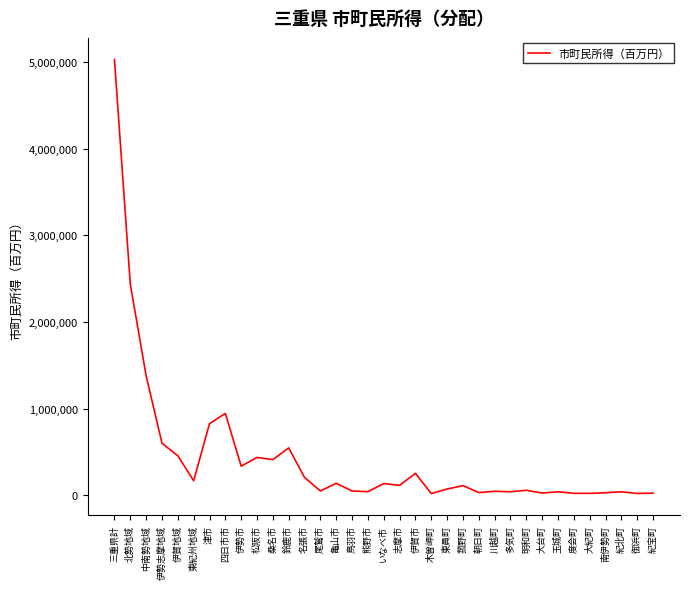

What is the change in value from 菰野町 to 御浜町?

-90754